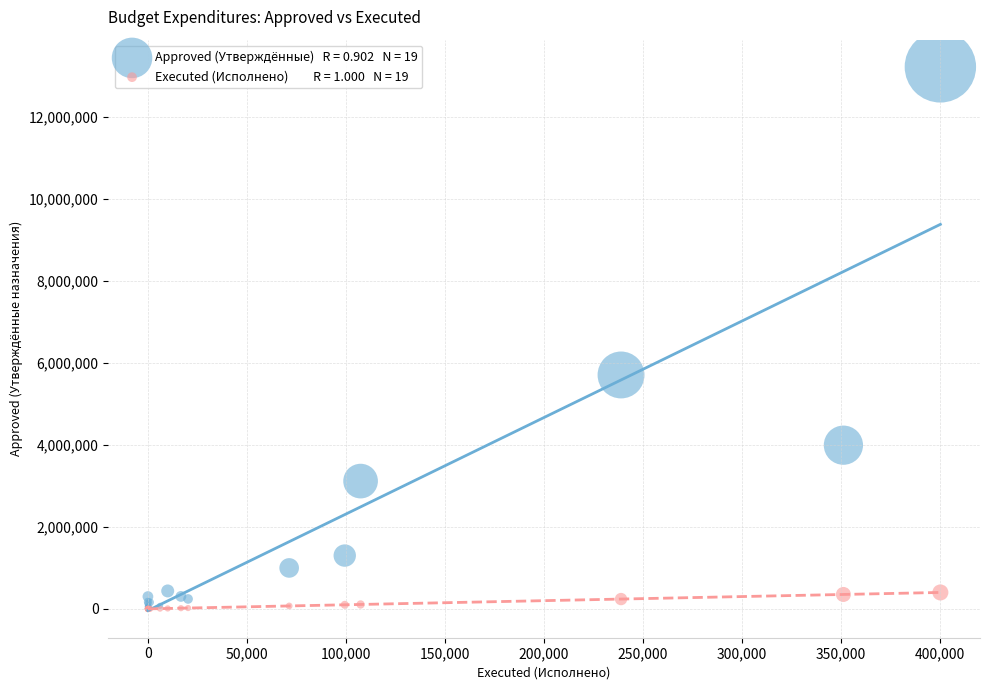

Across all series, what Y value is closest to 6605750?

5701336.0